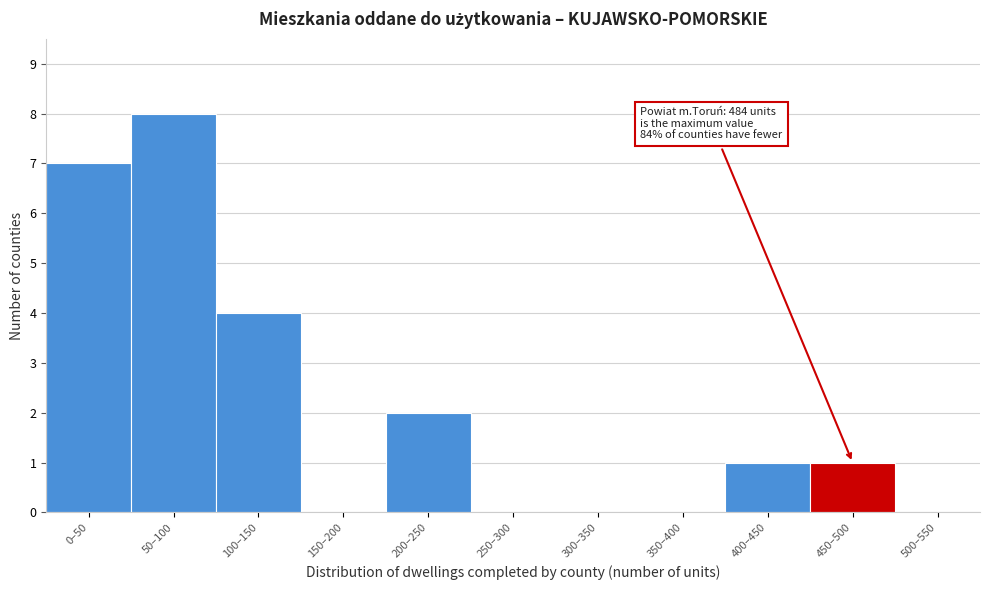

What is the sum of all values?

23